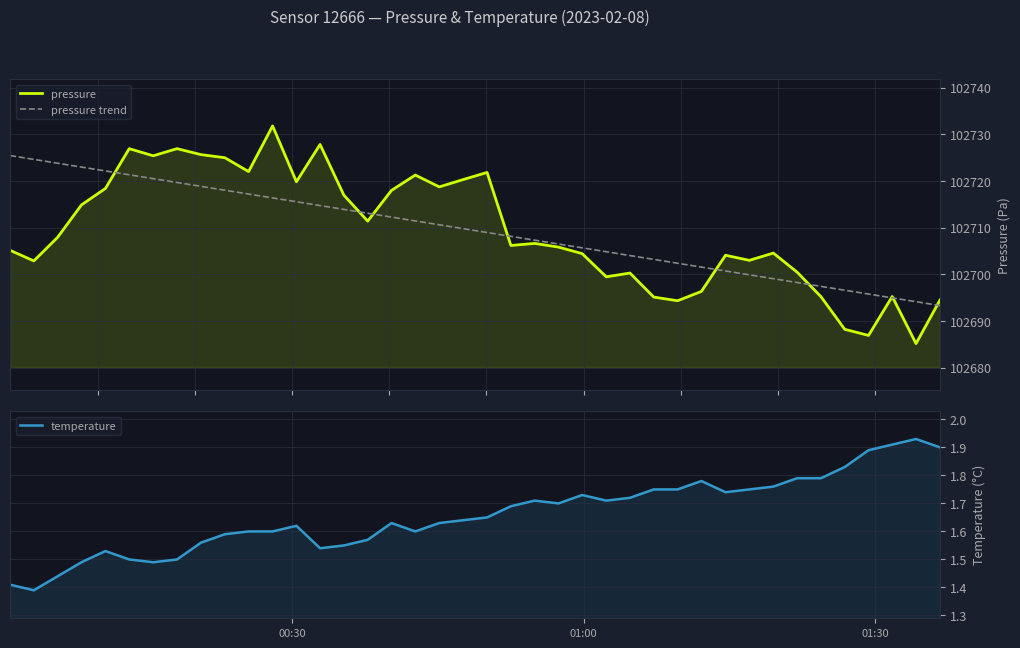

How many distinct data groups are displayed?

3